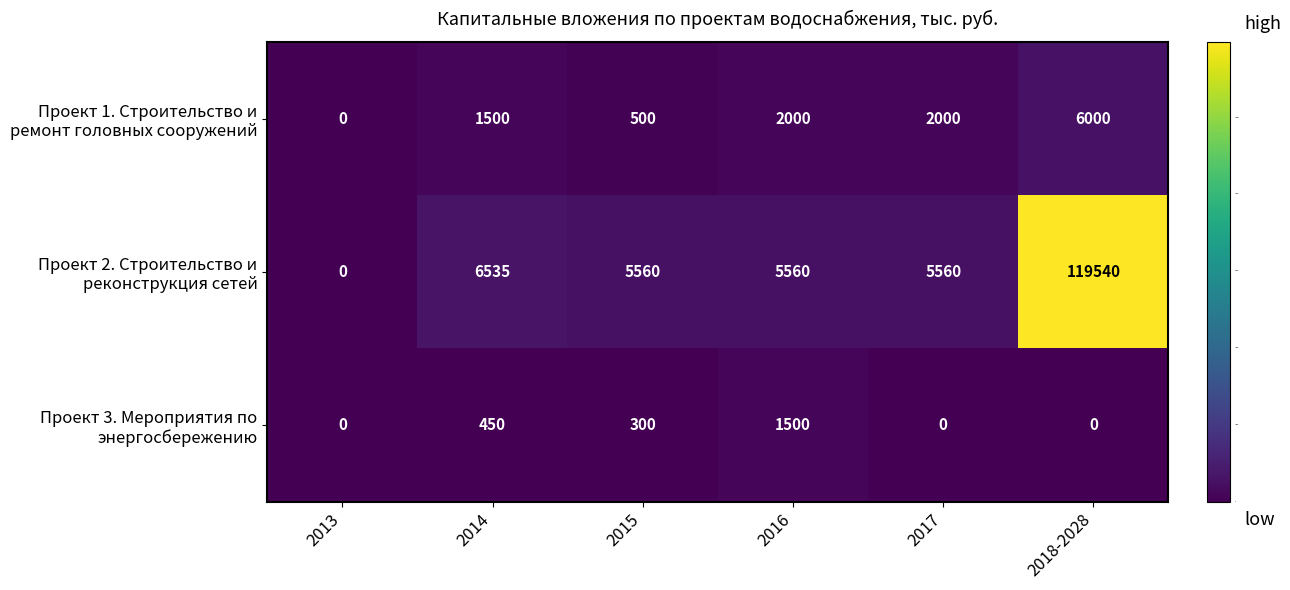

What is the spread (max minus min) of values at 2018-2028?

119540